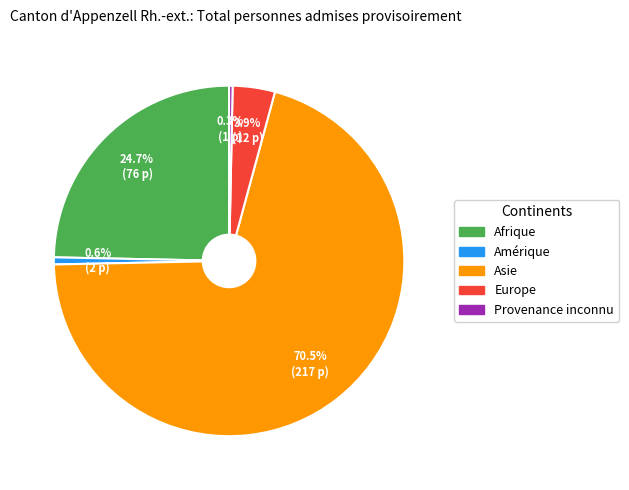

What portion of the pie excludes Asie?

29.5%